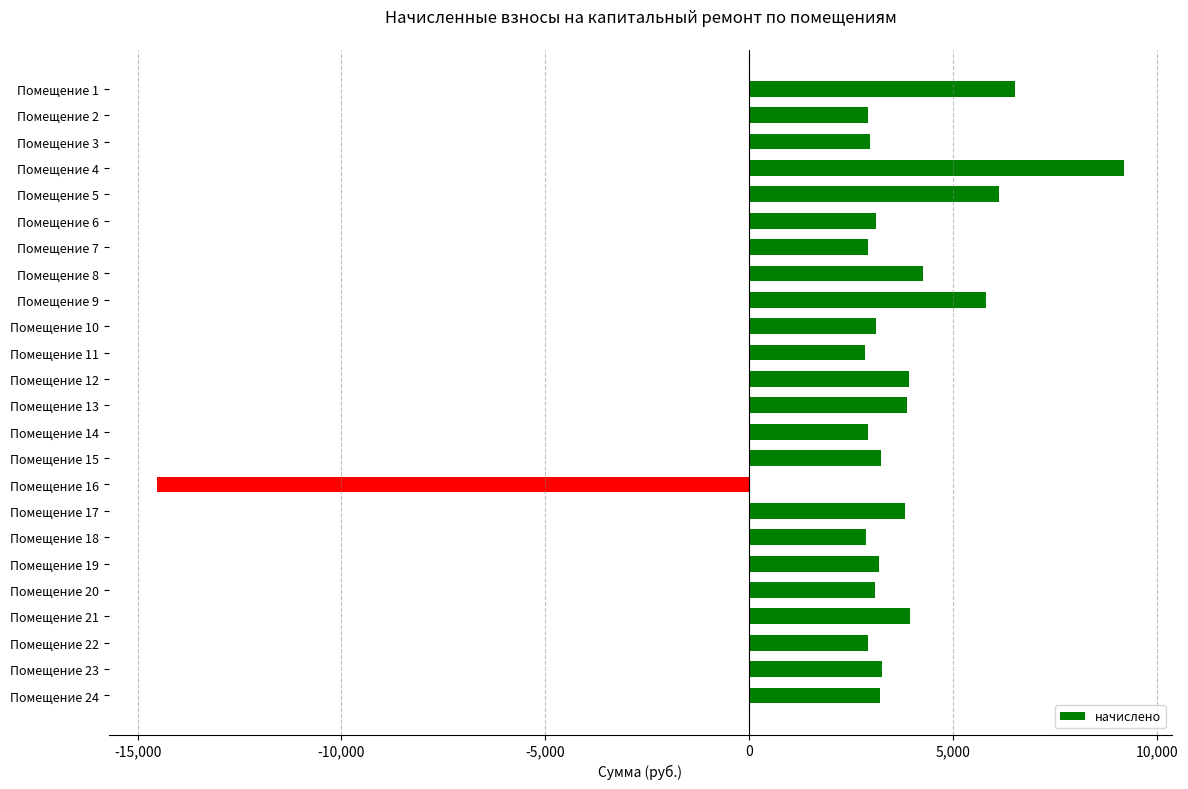

Does the chart contain any negative values?

Yes